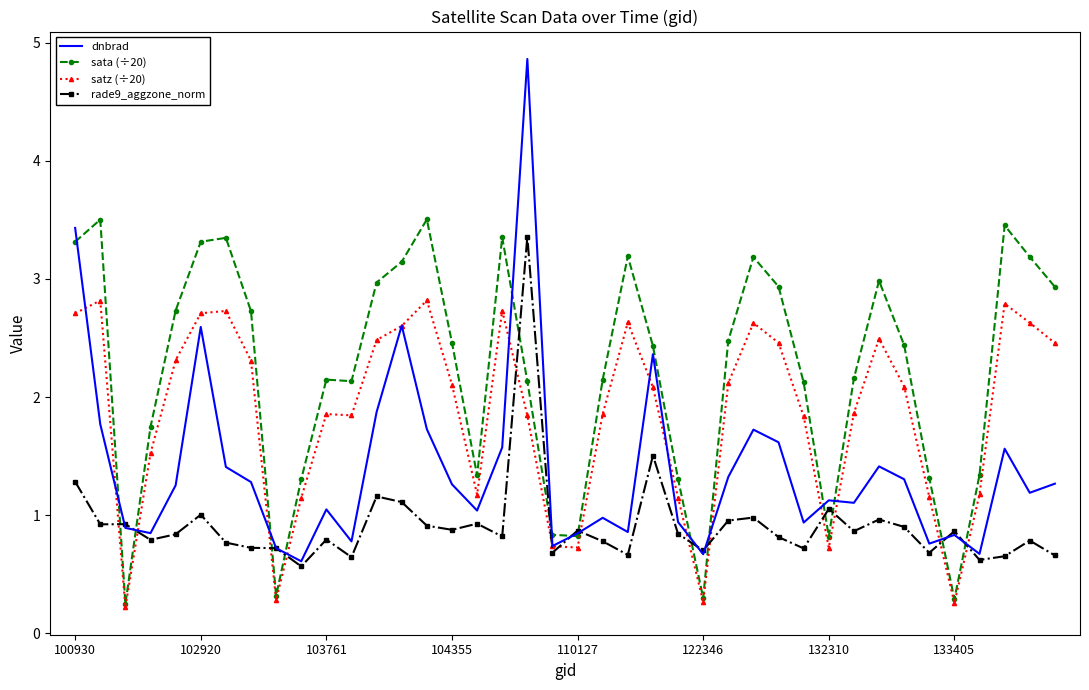

Which series ends up on top after the final intersection of dnbrad and sata (÷20)?

sata (÷20)